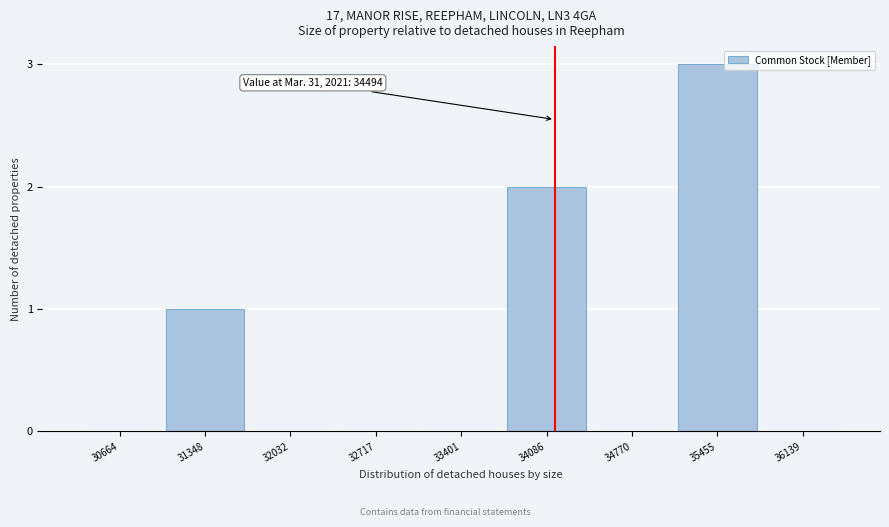

Reading right to left, transcribe all the data shown in this chart.

36139=0	35455=3	34770=0	34086=2	33401=0	32717=0	32032=0	31348=1	30664=0